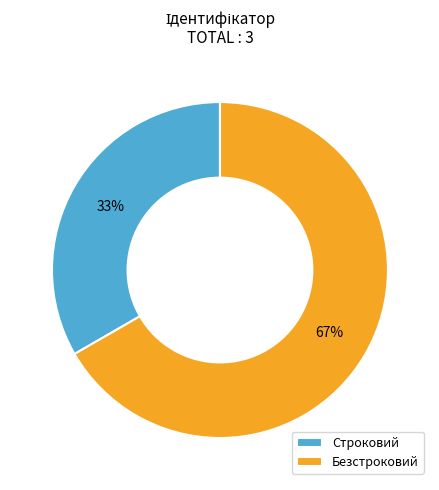

Which slice represents more than half of the pie?

Безстроковий